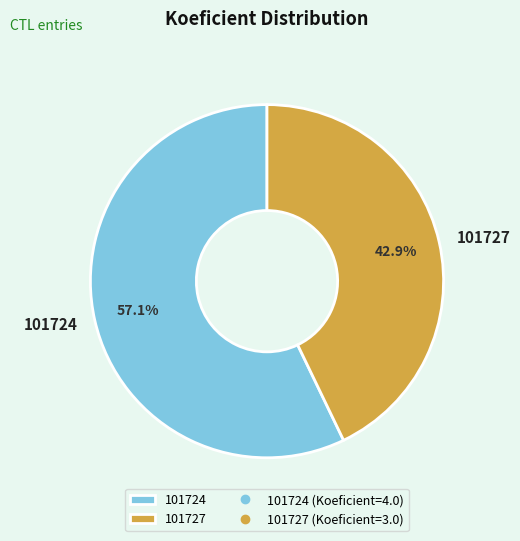

Is it true that 101727 is 43% of the pie?

True